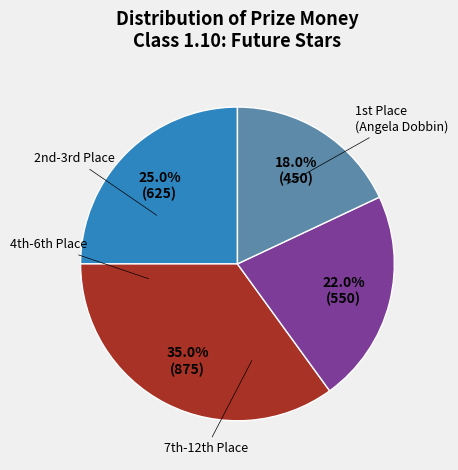

Is there a majority slice in this chart?

No